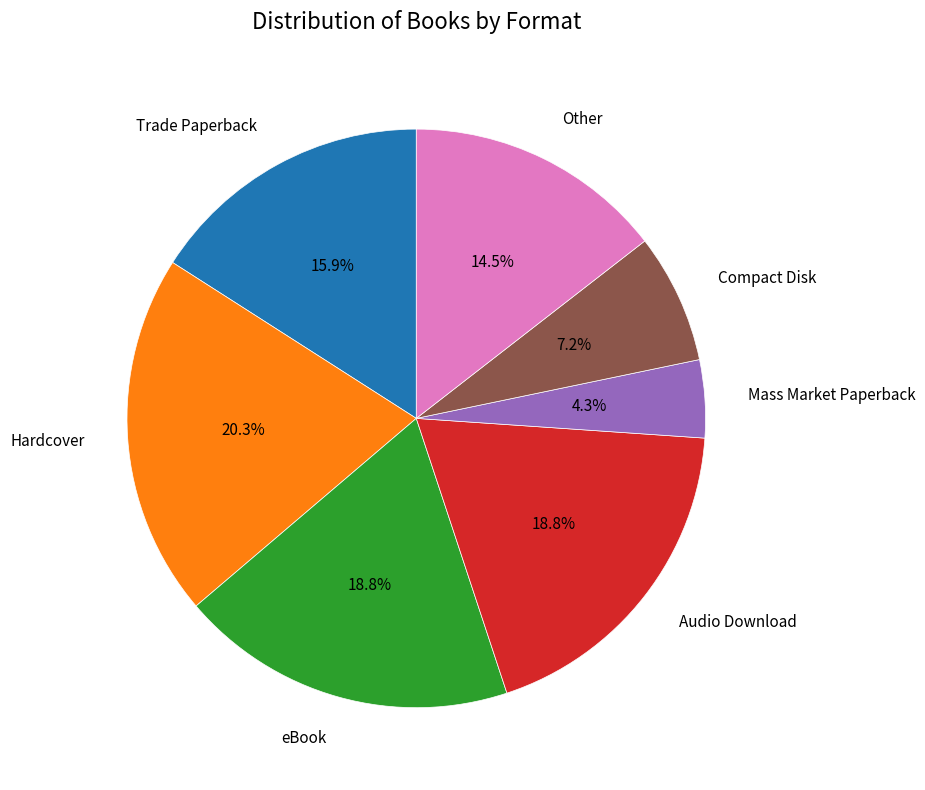

Do Hardcover and Trade Paperback together represent more than half of the pie?

No